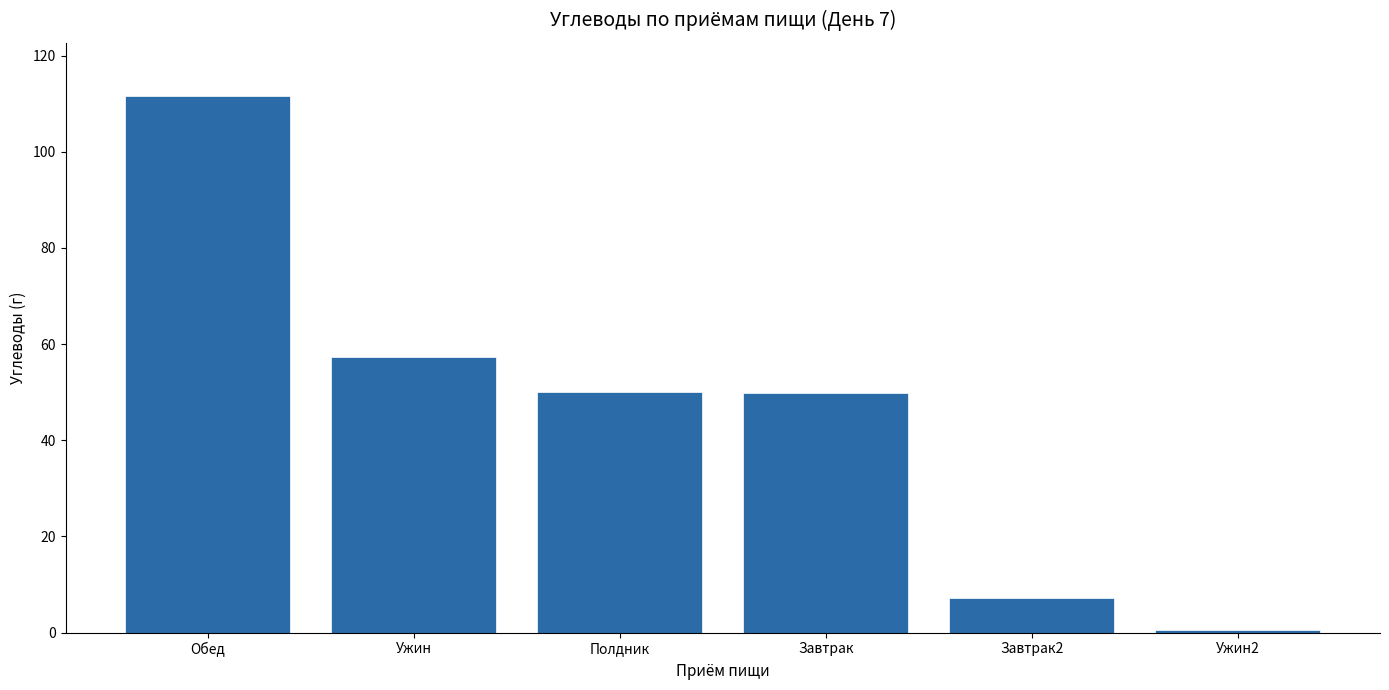

What is the label of the 1st bar from the right?

Ужин2